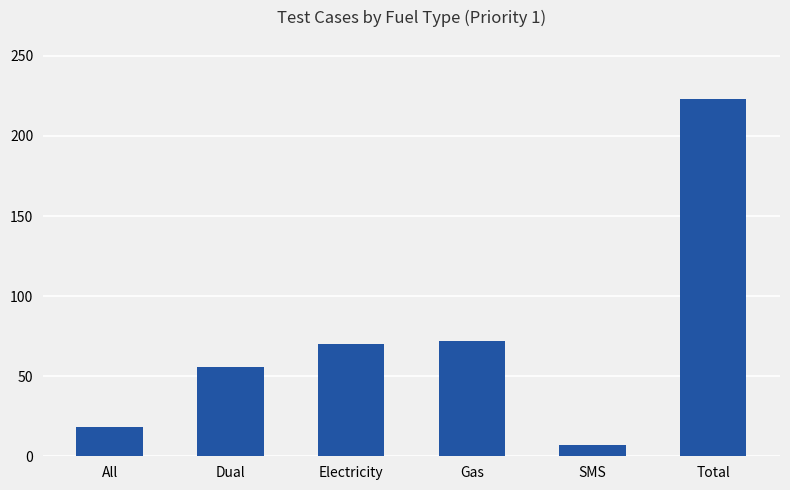

The value at Dual is 86. True or false?

False